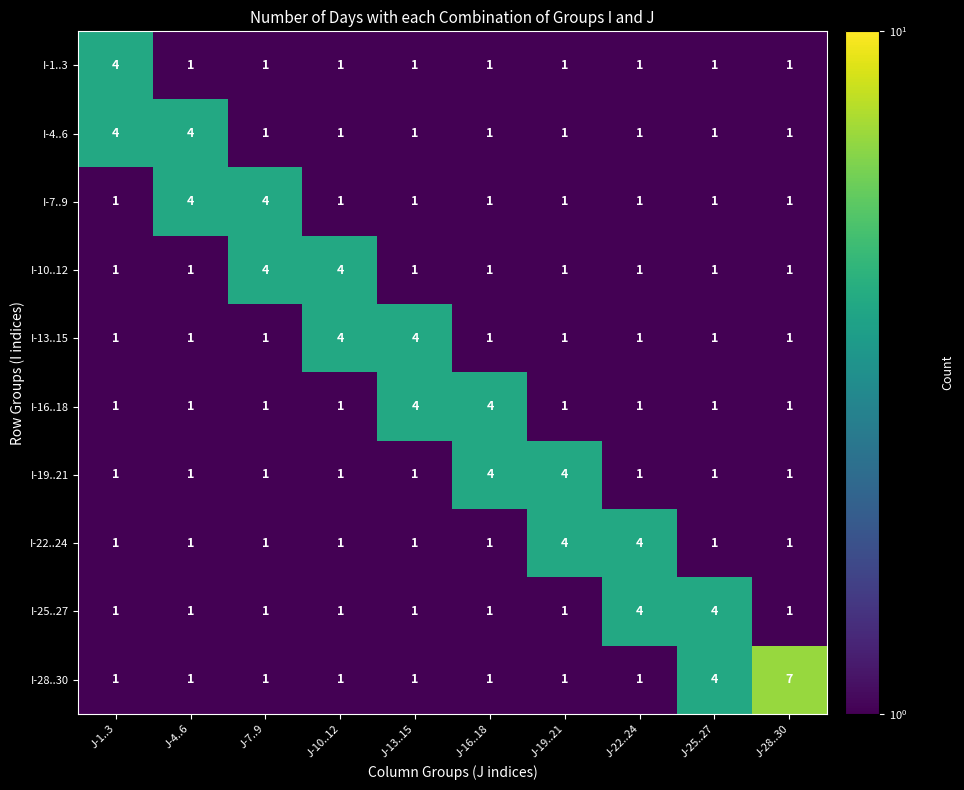

What is the difference between the I-16..18 values at J-16..18 and J-19..21?

3